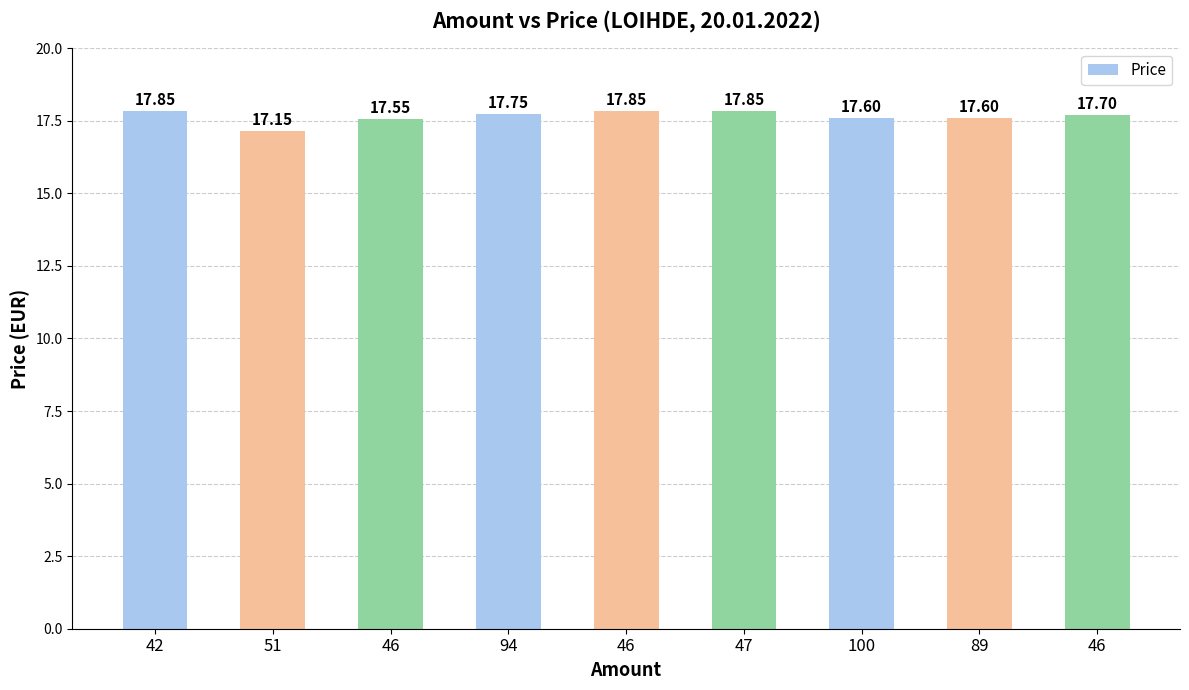

Reading right to left, list all the values displayed in this chart.

17.7	17.6	17.6	17.9	17.9	17.8	17.6	17.1	17.9